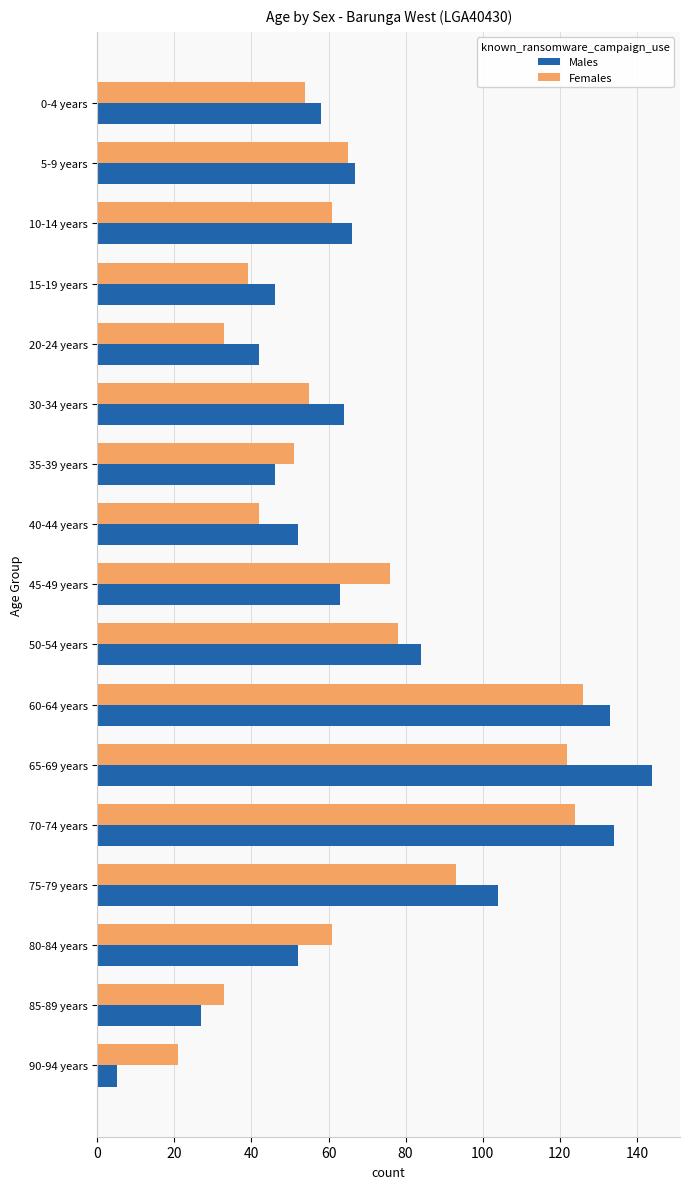

Where is Females nearest to the value 73?

45-49 years